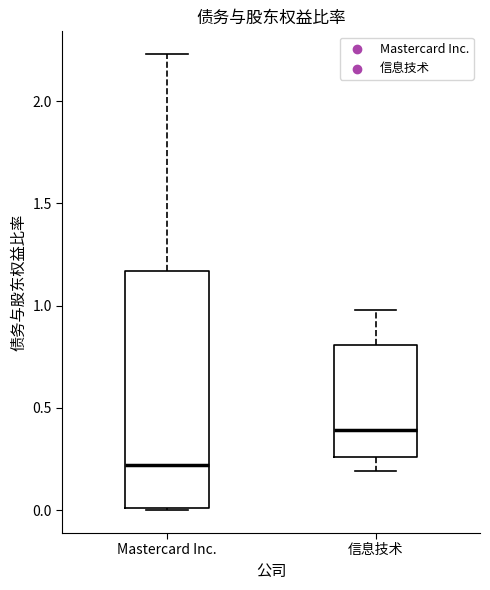

Reading left to right, transcribe this box plot: for each box, give where its median line is, the range the box spans, and where its two whiskers end, as read against the y-axis. The values are not printed on the chart, so give them approximately, as read against the axis.

Mastercard Inc.: median 0.20, box 0.00 to 1.15, whiskers 0.00 to 2.25
信息技术: median 0.40, box 0.25 to 0.80, whiskers 0.20 to 1.00